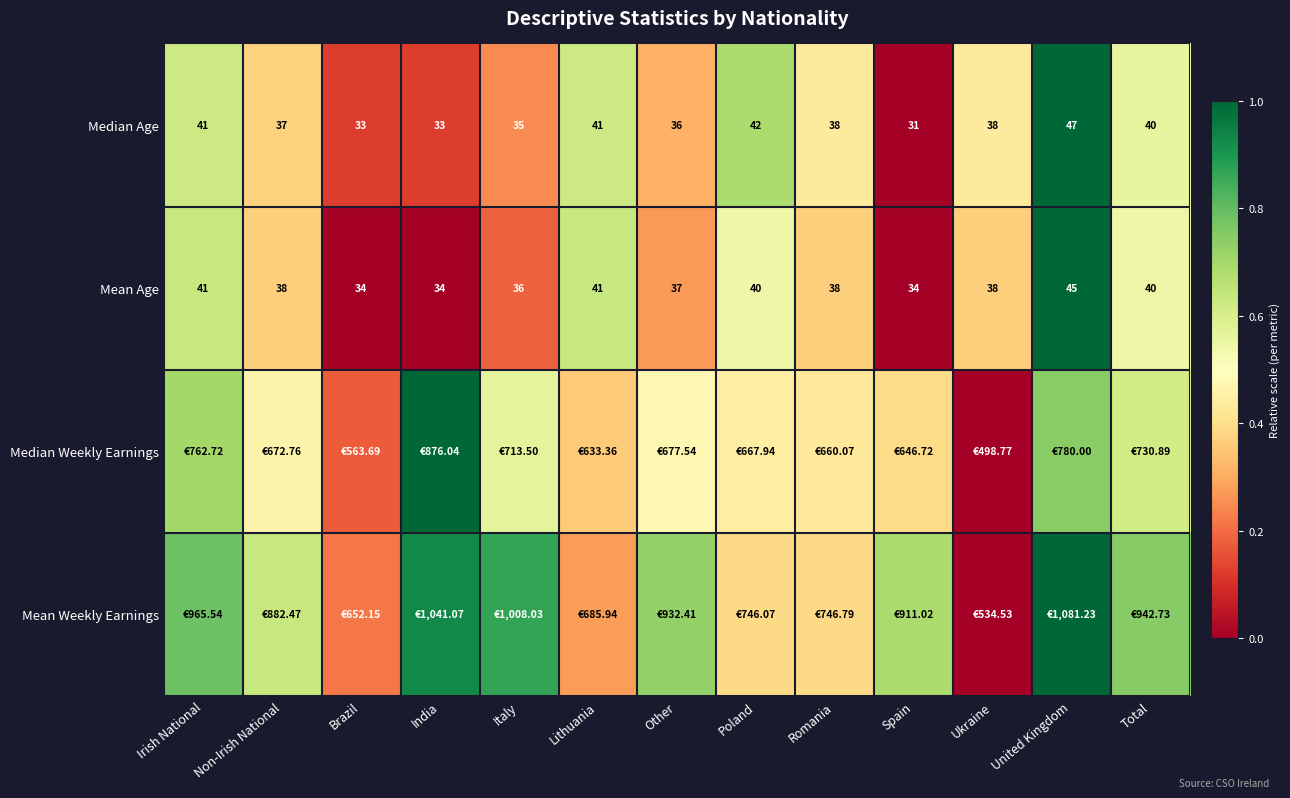

At which label does Mean Age reach its peak?

United Kingdom